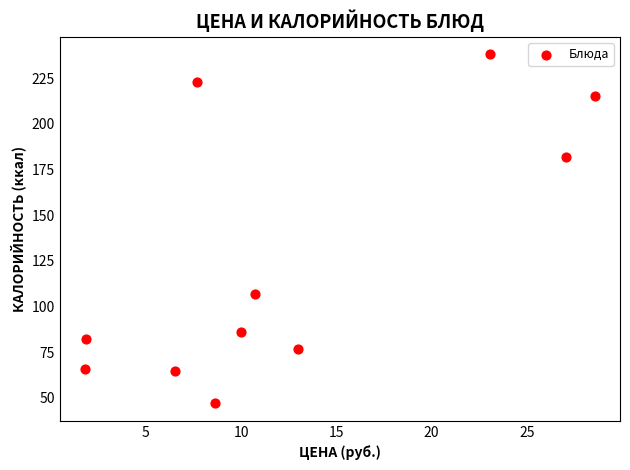

What Y value in the scatter plot is closest to 142?

107.0